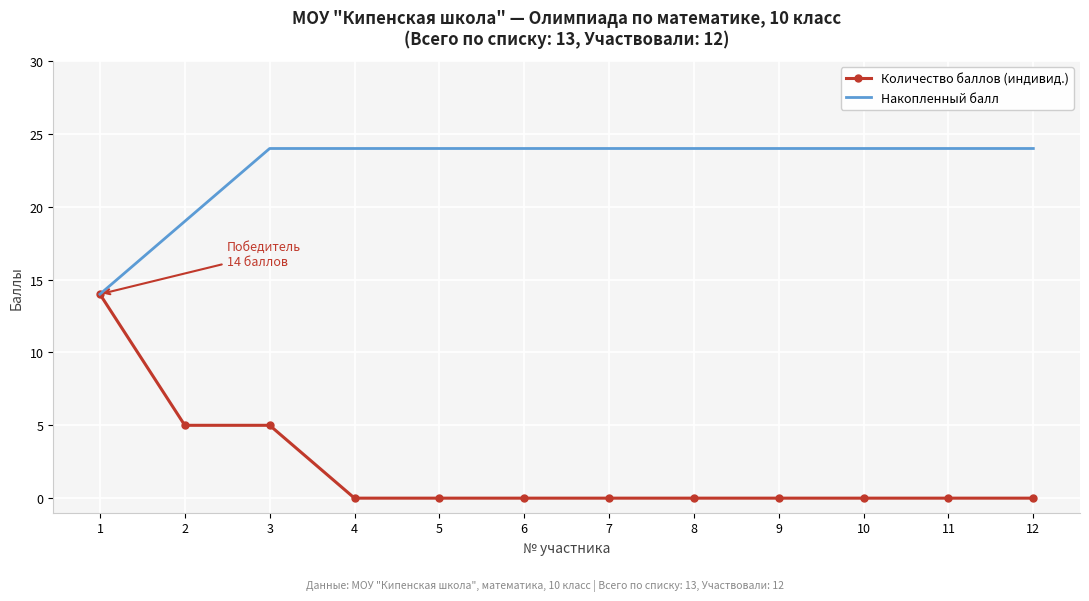

What is the total value across all series at 7?

24